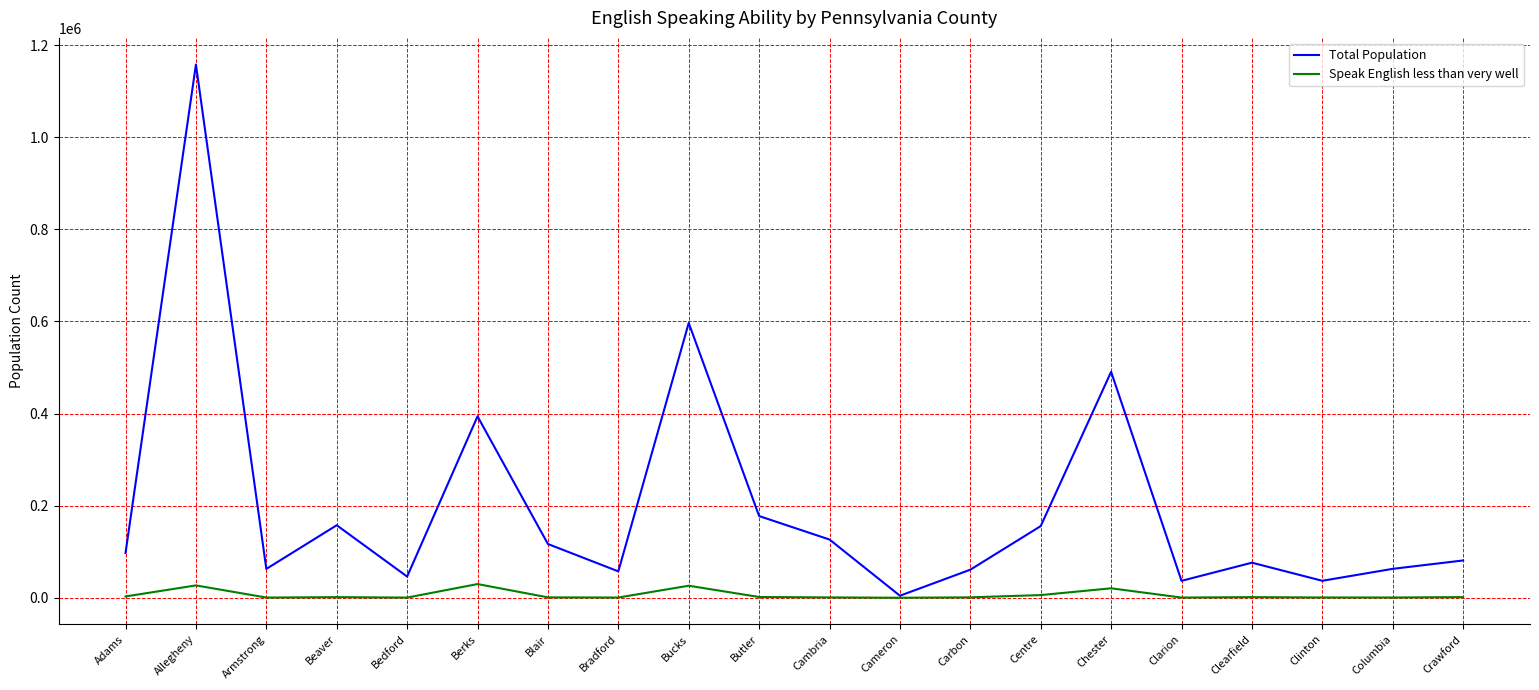

Rank the series at Armstrong from highest to lowest value.

Total Population, Speak English less than very well